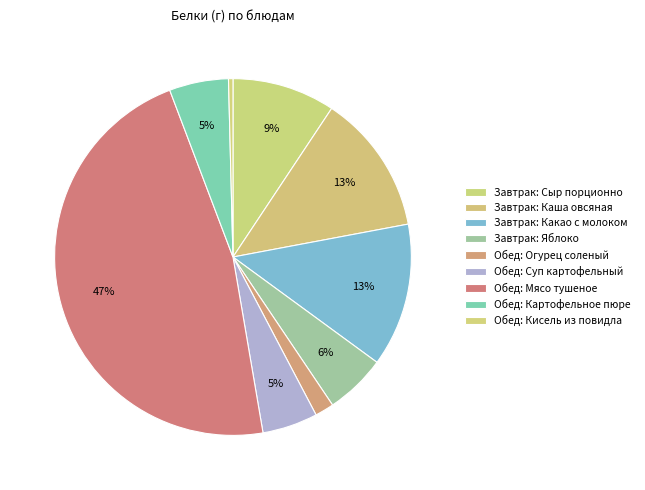

Which has a higher value, Завтрак: Яблоко or Обед: Кисель из повидла?

Завтрак: Яблоко